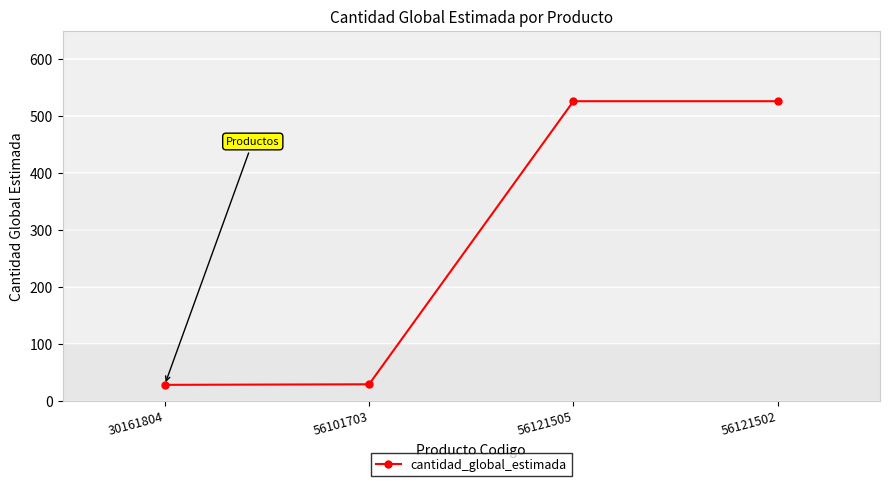

True or false: the data has more than 1 interior local peaks.

False